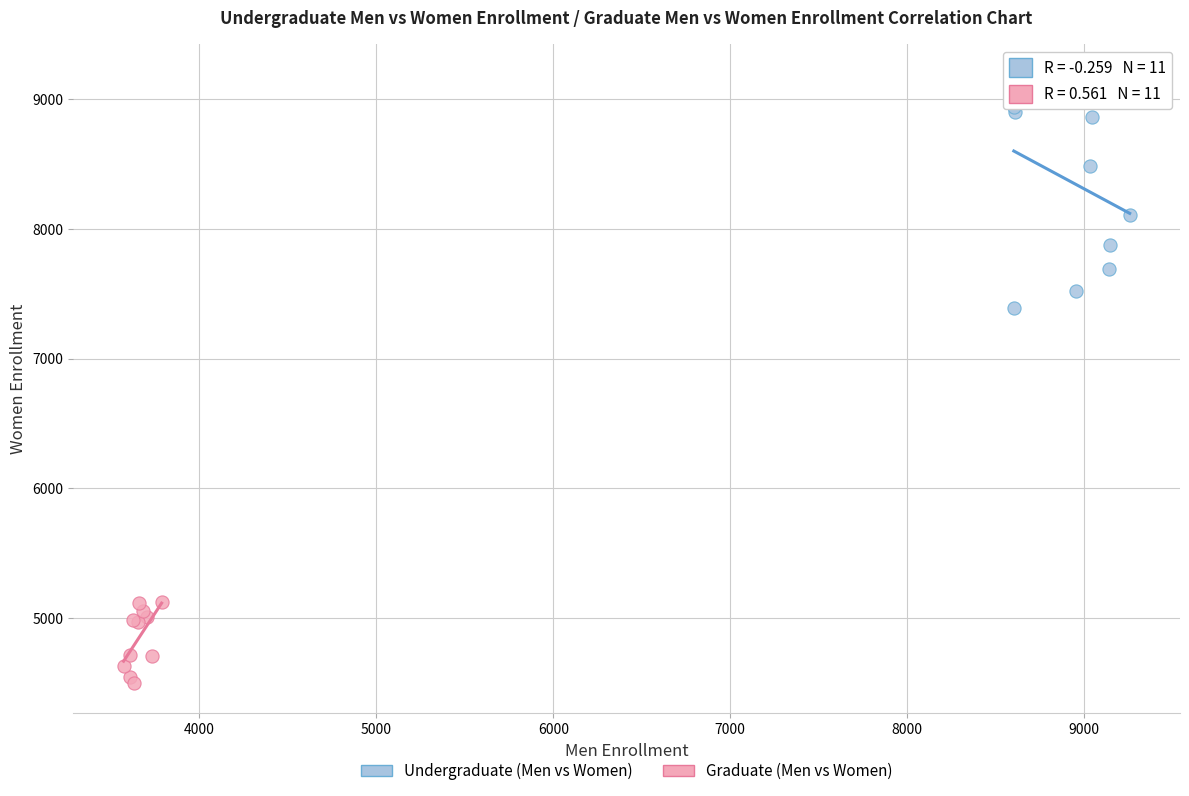

Which series contains the lowest Y value?

Graduate (Men vs Women)